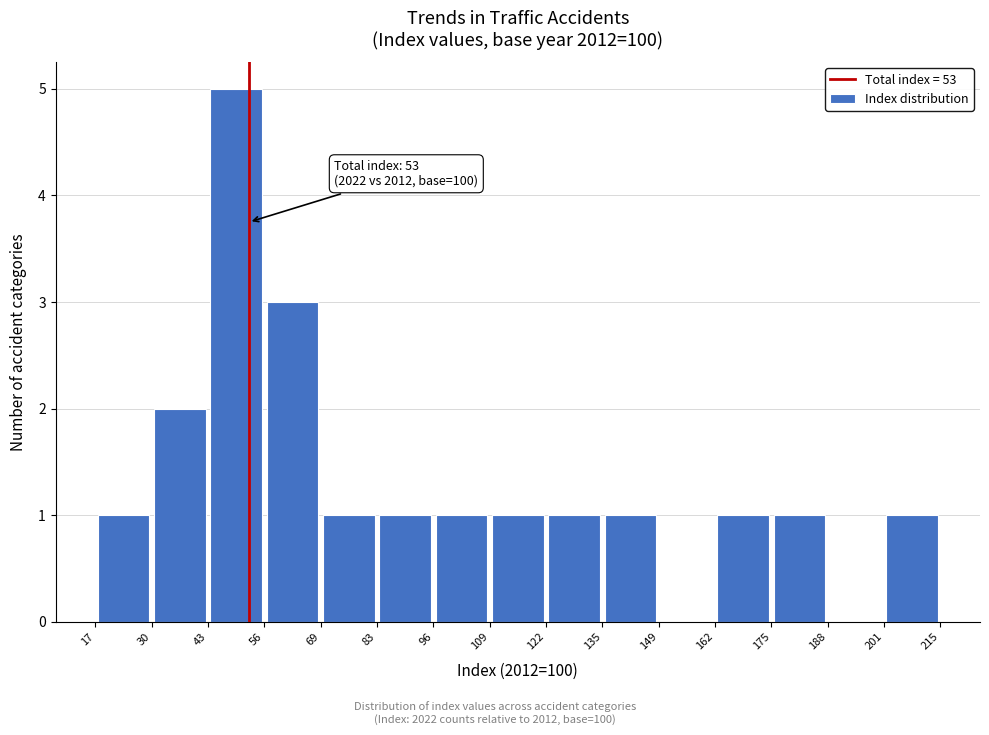

Over which range of the x-axis is the bar tallest?

43 to 56